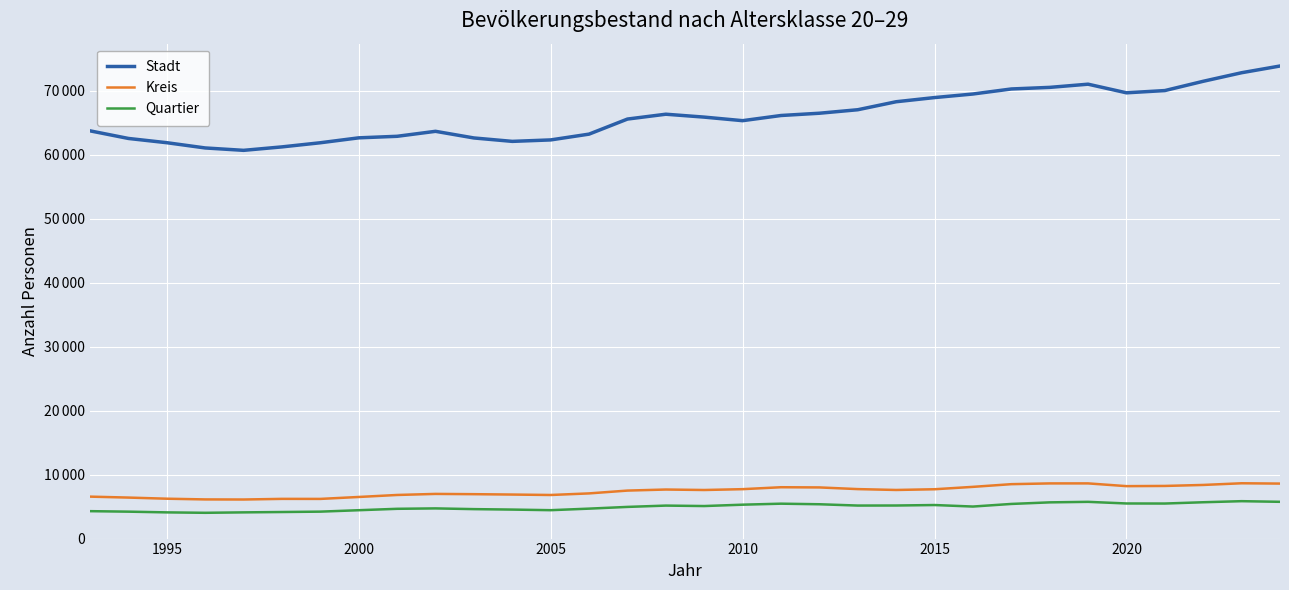

True or false: Kreis and Stadt cross at least once.

False